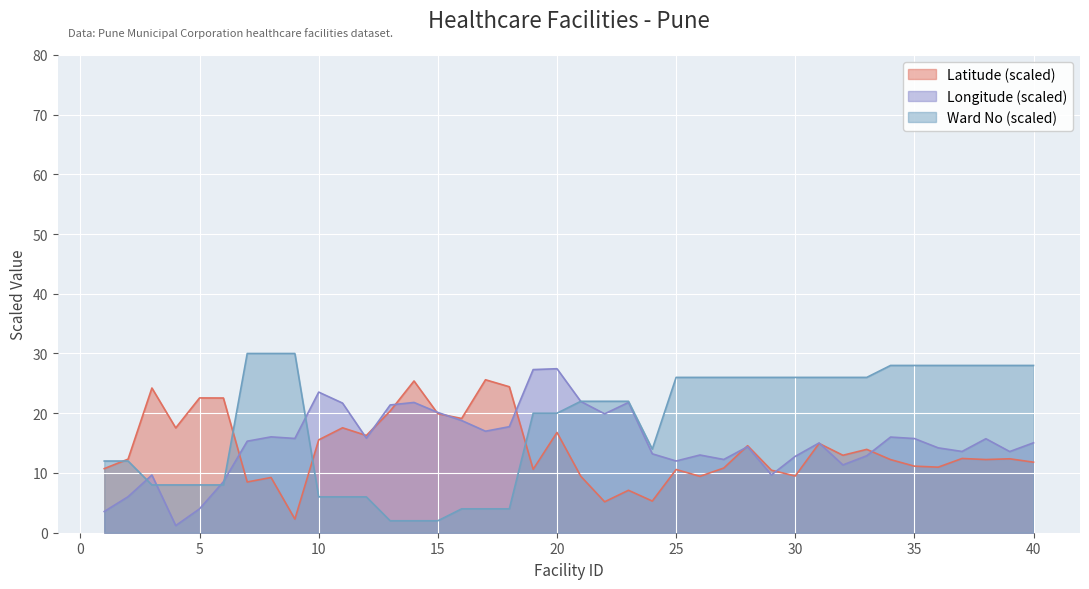

Is the value of Latitude at 30 greater than the value of Longitude at 17?

No